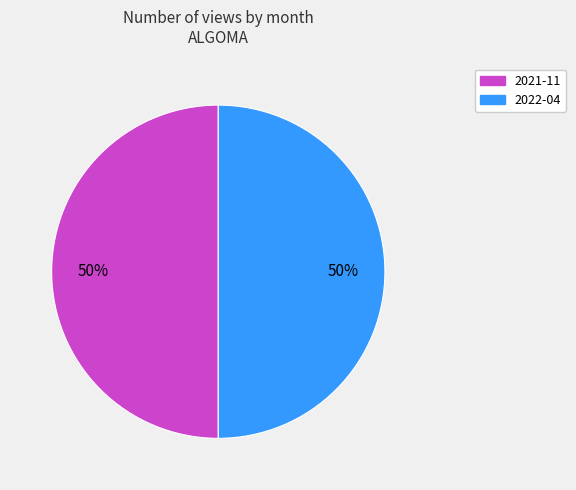

What percentage is the 2022-04 slice, to the nearest percent?

50%